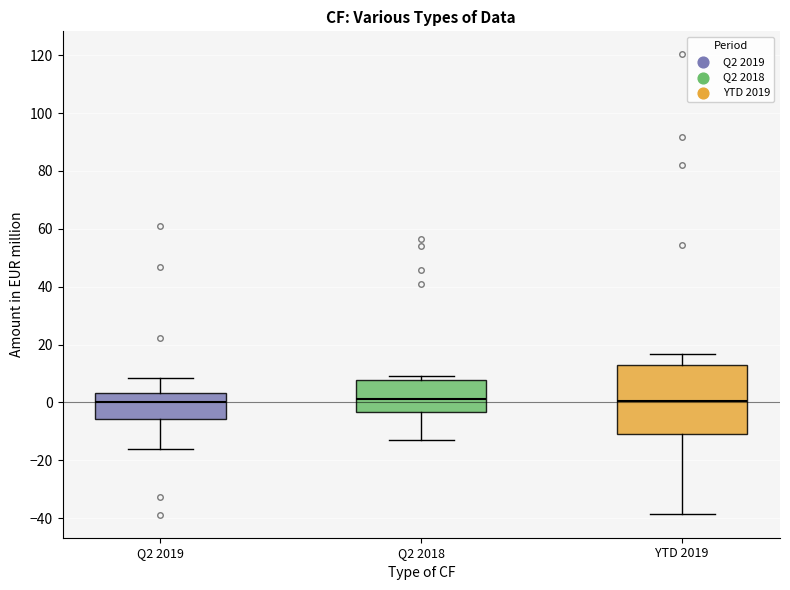

Where does the lower whisker of the box for Q2 2018 end on the y-axis? The values are not printed on the chart, so give them approximately, as read against the axis.

-12